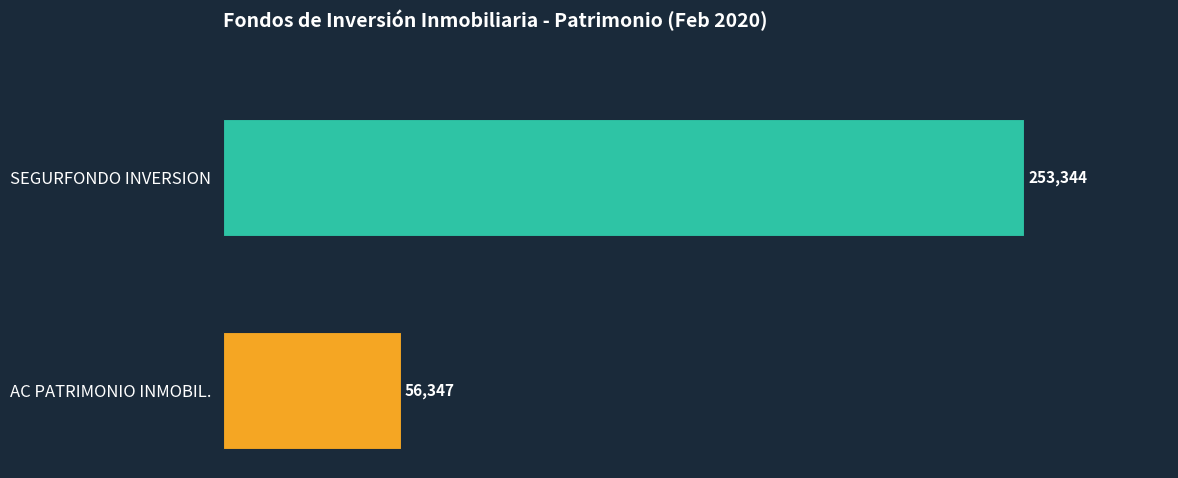

How many data points are less than 253344?

1